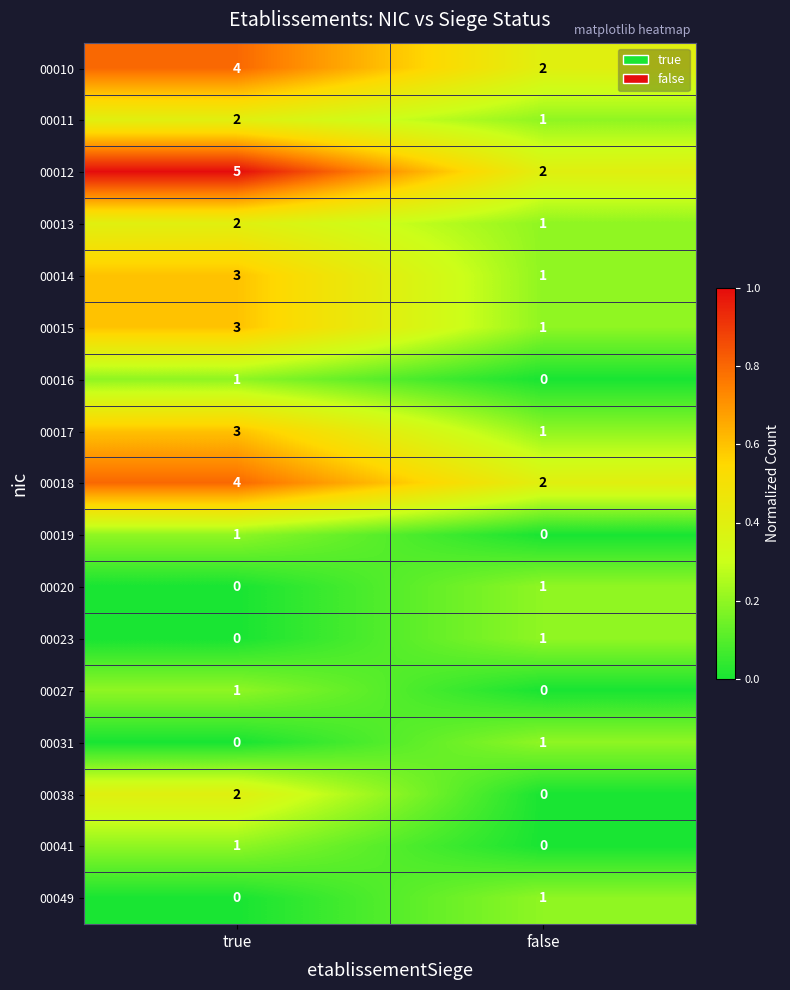

List the labels in order of 00011 value, largest first.

true, false